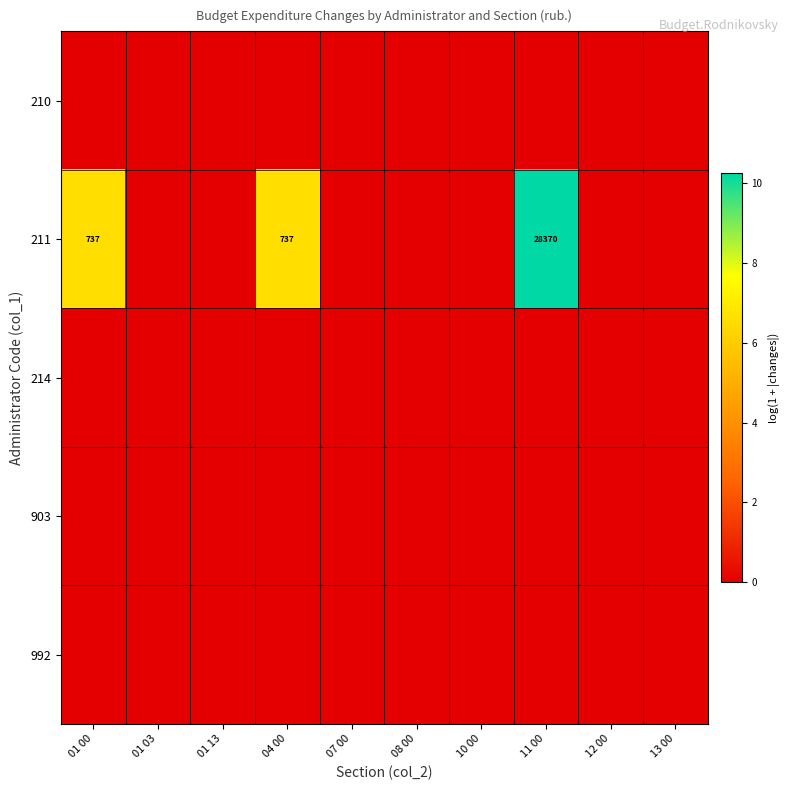

True or false: 211 has a value of 737 at 01 00.

True